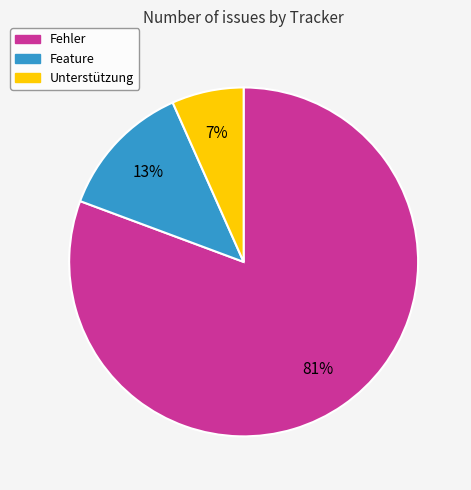

Does Fehler account for over 50% of the chart?

Yes